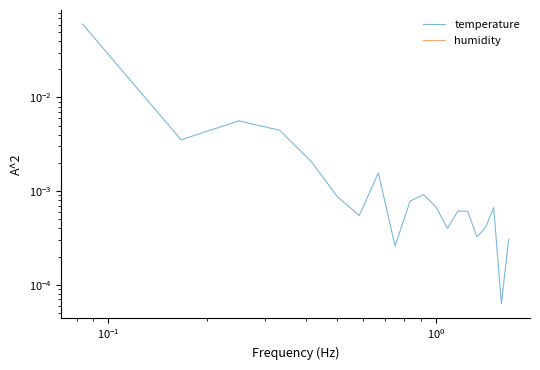

Is it true that temperature equals 0.0 at 9?

False